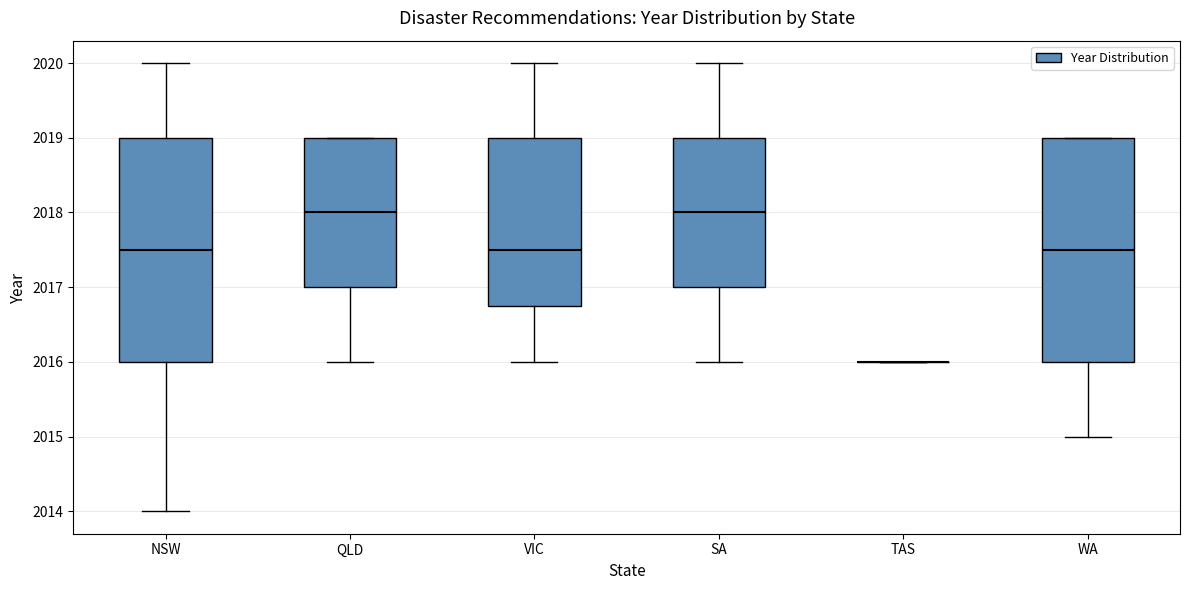

Reading left to right, read every box against the y-axis: the position of its median line, the range the box covers, and the ends of its whiskers. The values are not printed on the chart, so give them approximately, as read against the axis.

NSW: median 2017.5, box 2016.0 to 2019.0, whiskers 2014.0 to 2020.0
QLD: median 2018.0, box 2017.0 to 2019.0, whiskers 2016.0 to 2019.0
VIC: median 2017.5, box 2016.8 to 2019.0, whiskers 2016.0 to 2020.0
SA: median 2018.0, box 2017.0 to 2019.0, whiskers 2016.0 to 2020.0
TAS: box collapsed to a line at 2016.0, whiskers 2016.0 to 2016.0
WA: median 2017.5, box 2016.0 to 2019.0, whiskers 2015.0 to 2019.0